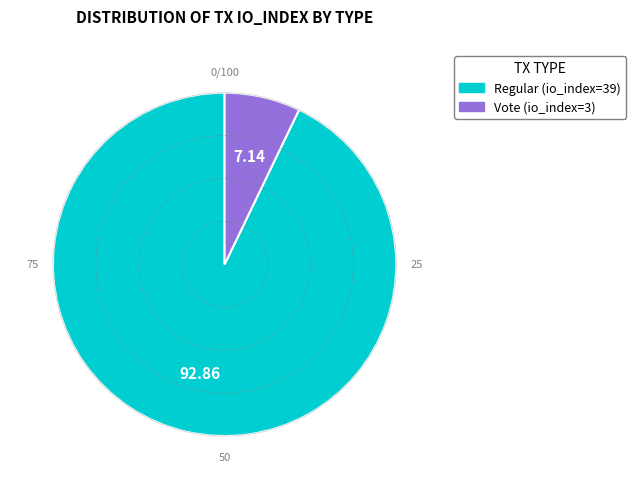

Is the sum of Vote (io_index=3) and Regular (io_index=39) greater than half?

Yes